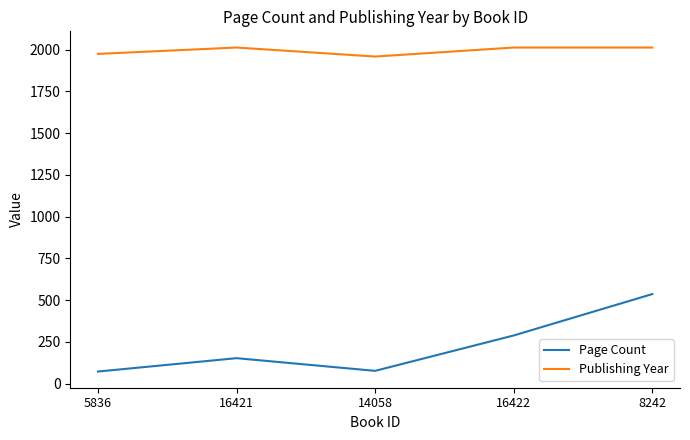

Rank the series by their average value, from lowest to highest.

Page Count, Publishing Year